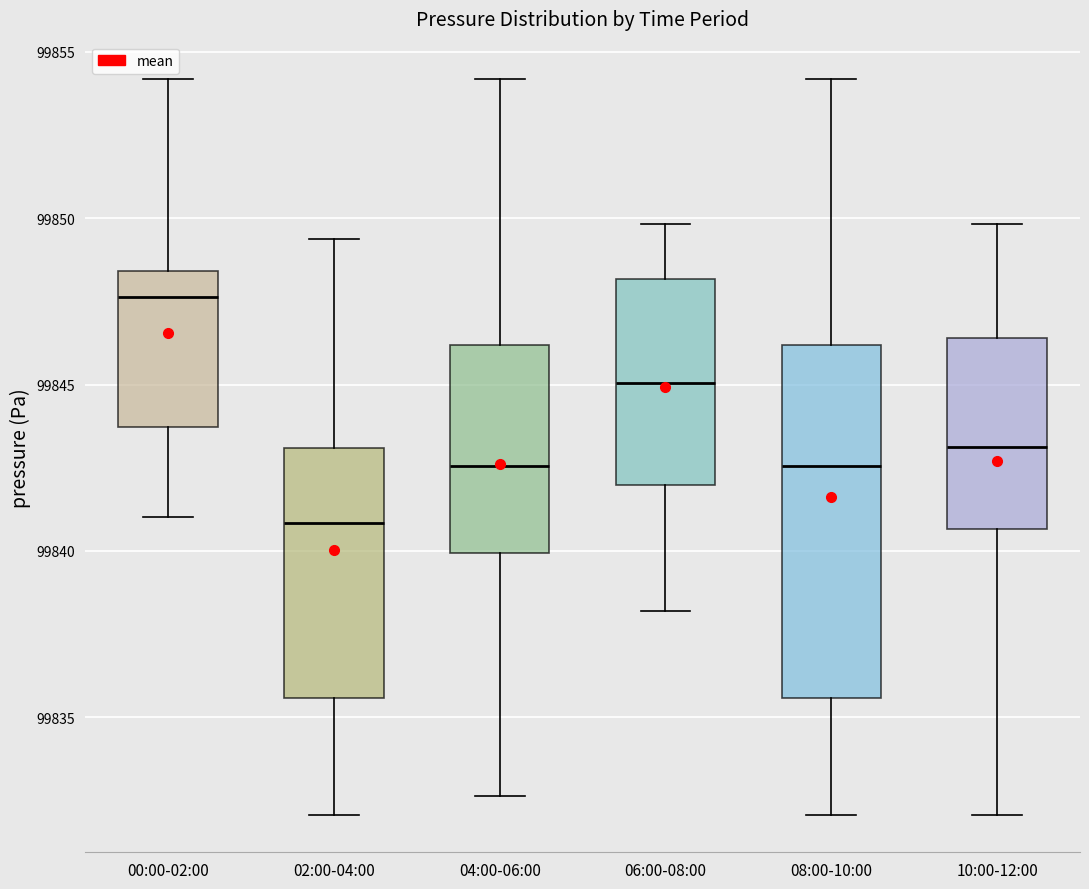

Reading left to right, transcribe this box plot: for each box, give where its median line is, the range the box spans, and where its two whiskers end, as read against the y-axis. The values are not printed on the chart, so give them approximately, as read against the axis.

00:00-02:00: median 99847.5, box 99843.5 to 99848.5, whiskers 99841.0 to 99854.0
02:00-04:00: median 99841.0, box 99835.5 to 99843.0, whiskers 99832.0 to 99849.5
04:00-06:00: median 99842.5, box 99840.0 to 99846.0, whiskers 99832.5 to 99854.0
06:00-08:00: median 99845.0, box 99842.0 to 99848.0, whiskers 99838.0 to 99850.0
08:00-10:00: median 99842.5, box 99835.5 to 99846.0, whiskers 99832.0 to 99854.0
10:00-12:00: median 99843.0, box 99840.5 to 99846.5, whiskers 99832.0 to 99850.0